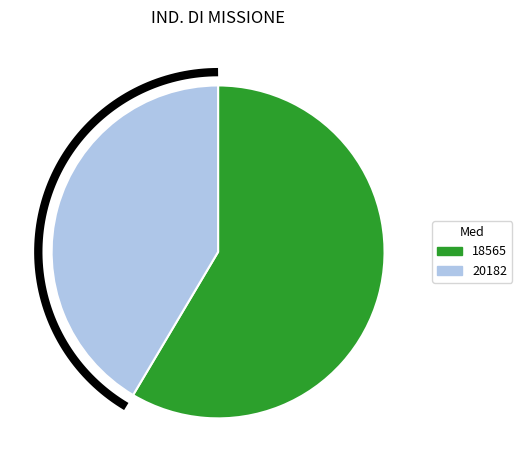

Rank the categories by value from lowest to highest.

20182, 18565